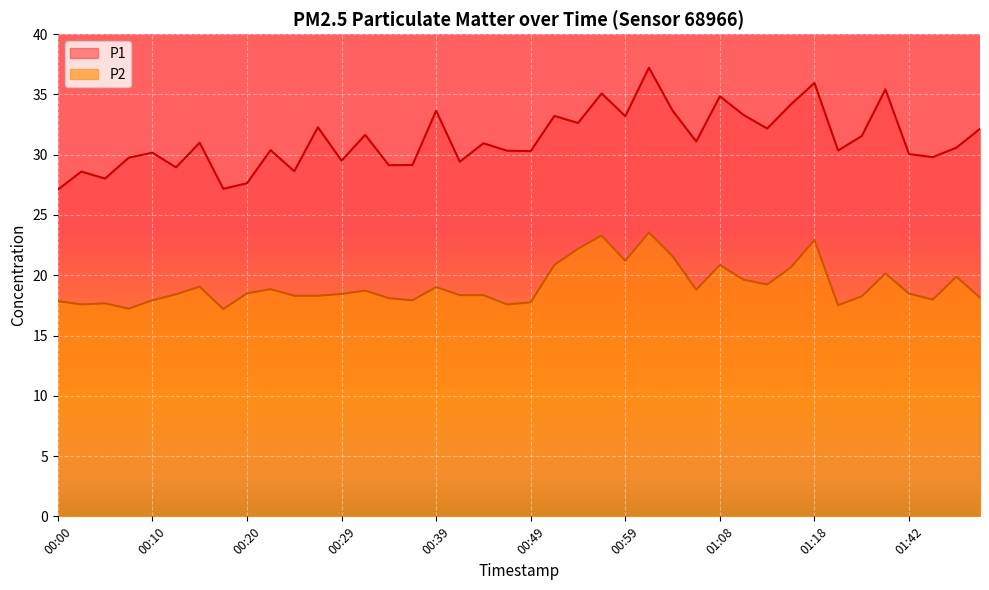

Which series changed the most between 00:22 and 01:06?

P1